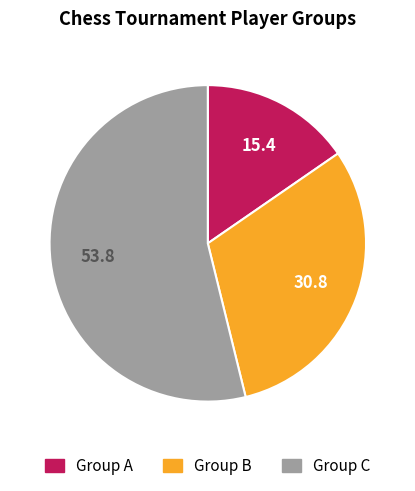

Is there any slice that represents more than half of the pie?

Yes